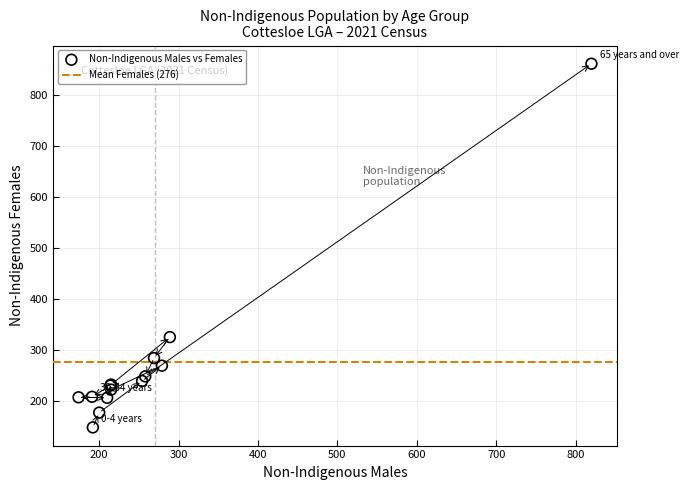

What Y value in the scatter plot is closest to 505?

326